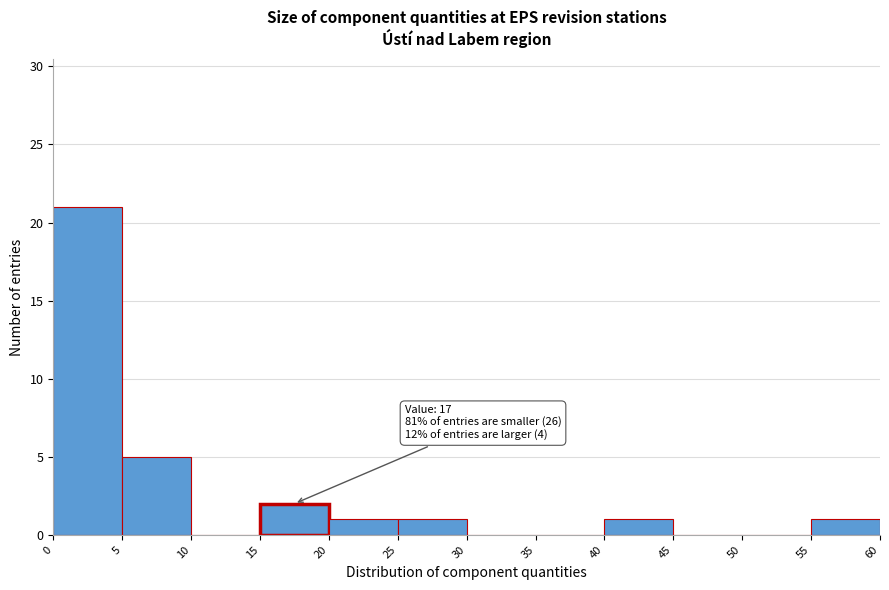

Over which range of the x-axis is the bar tallest?

0 to 5